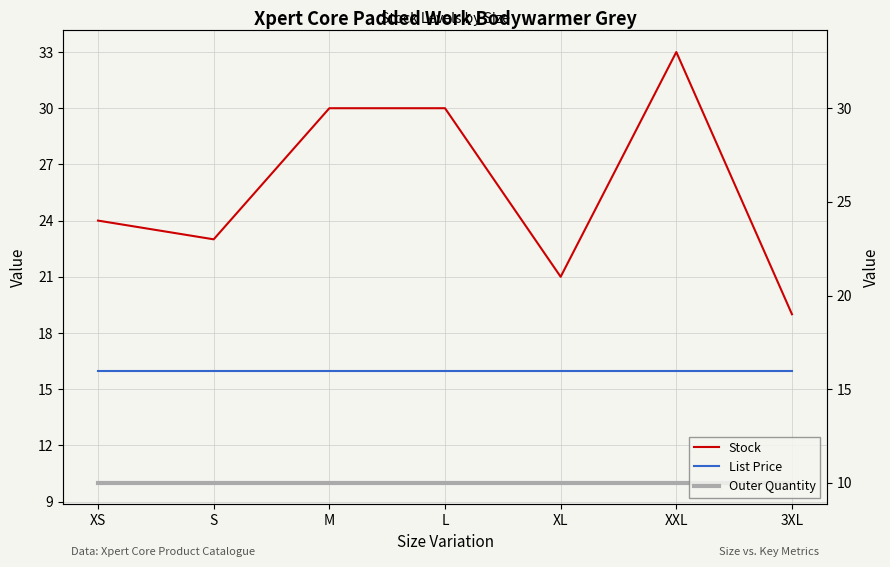

True or false: Stock and Outer Quantity cross at least once.

False